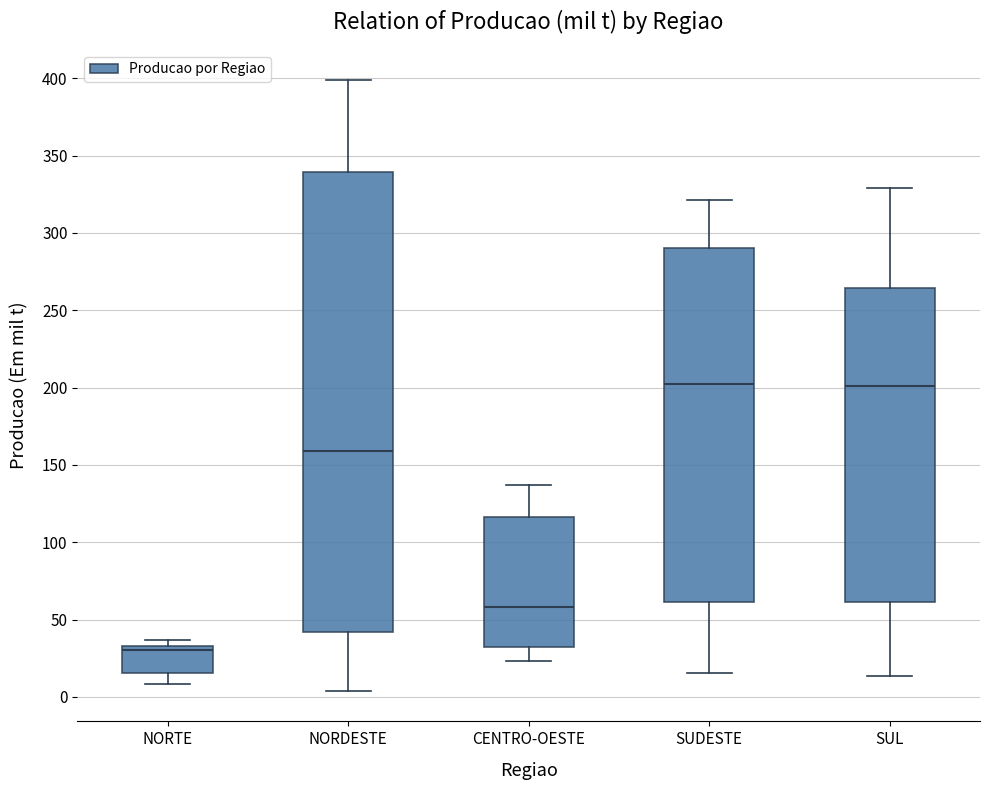

Reading left to right, transcribe this box plot: for each box, give where its median line is, the range the box spans, and where its two whiskers end, as read against the y-axis. The values are not printed on the chart, so give them approximately, as read against the axis.

NORTE: median 30, box 15 to 35, whiskers 10 to 35 (just above the box's upper edge)
NORDESTE: median 160, box 40 to 340, whiskers 5 to 400
CENTRO-OESTE: median 60, box 30 to 115, whiskers 25 to 135
SUDESTE: median 200, box 60 to 290, whiskers 15 to 320
SUL: median 200, box 60 to 265, whiskers 15 to 330